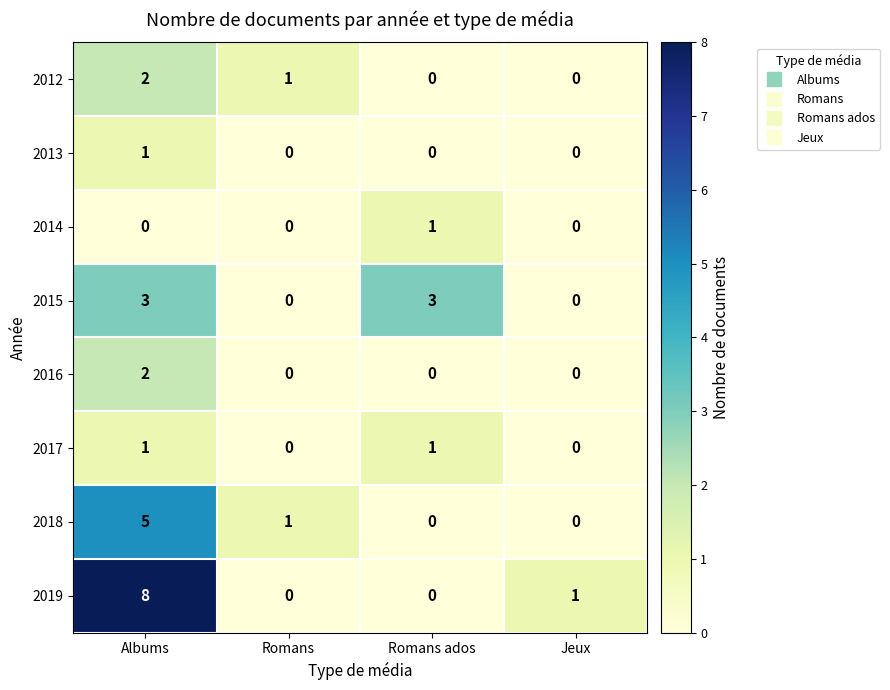

Between Albums and Romans, which series saw the biggest shift?

2019